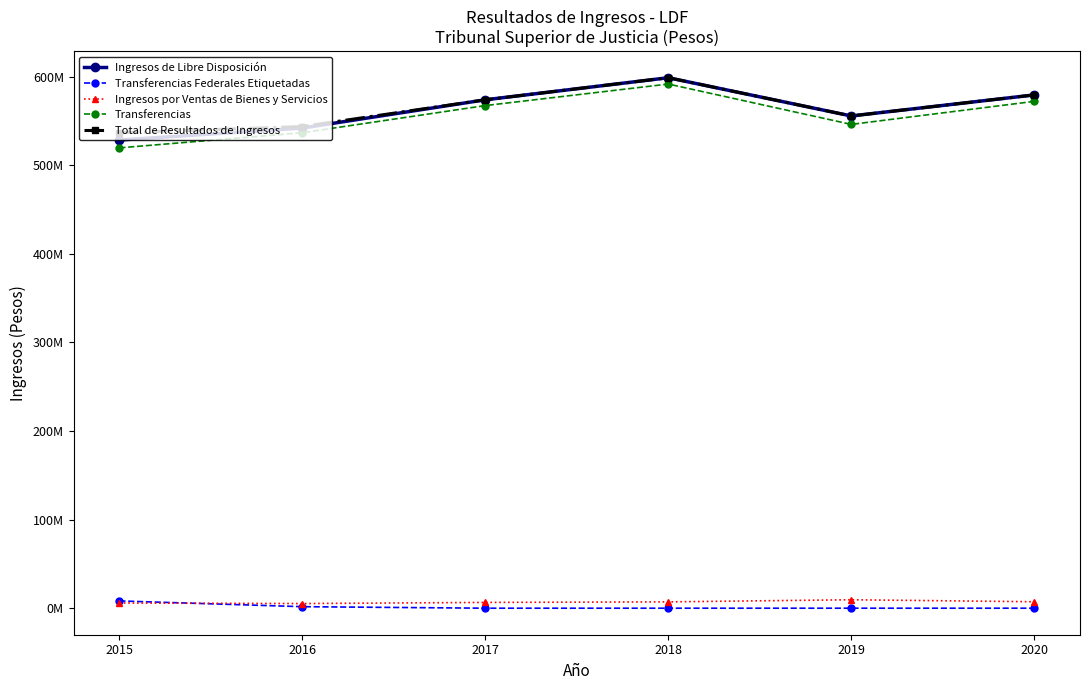

After their last crossing, which series has the higher values: Transferencias Federales Etiquetadas or Ingresos por Ventas de Bienes y Servicios?

Ingresos por Ventas de Bienes y Servicios